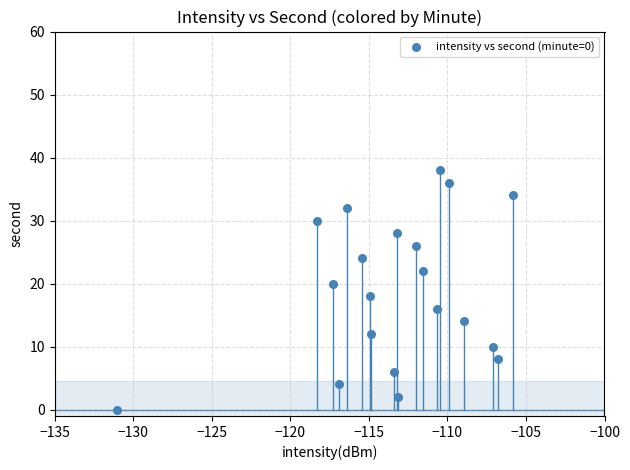

What is the range of Y values (max minus min)?

38